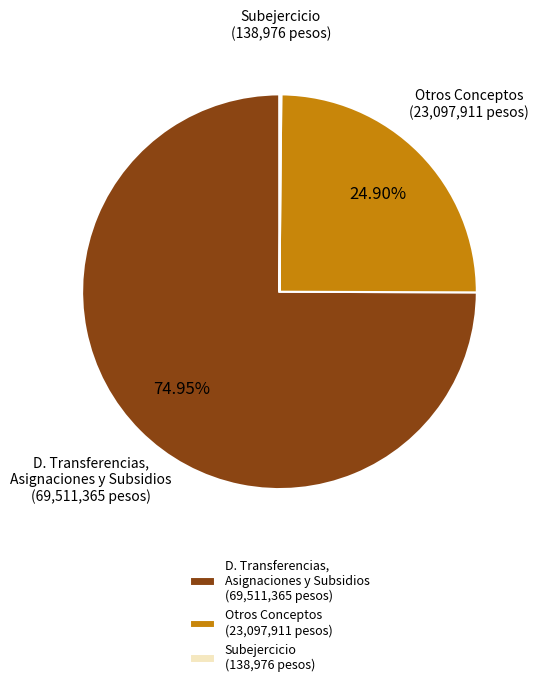

What is the largest slice in the pie chart?

D. Transferencias, Asignaciones y Subsidios (69,511,365 pesos)